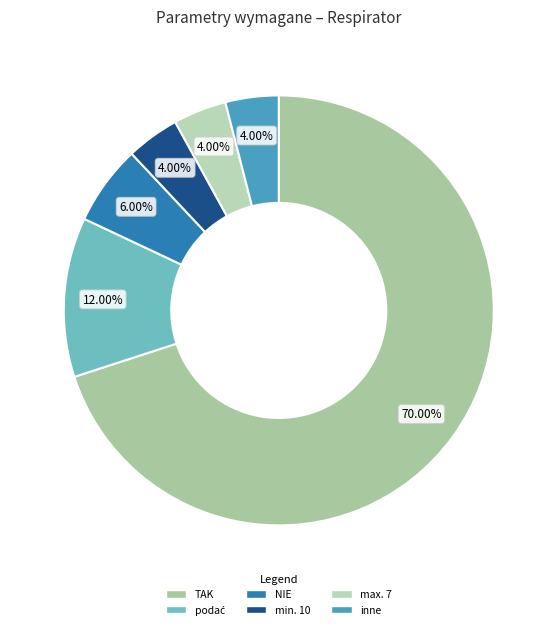

Do min. 10 and inne together represent more than half of the pie?

No